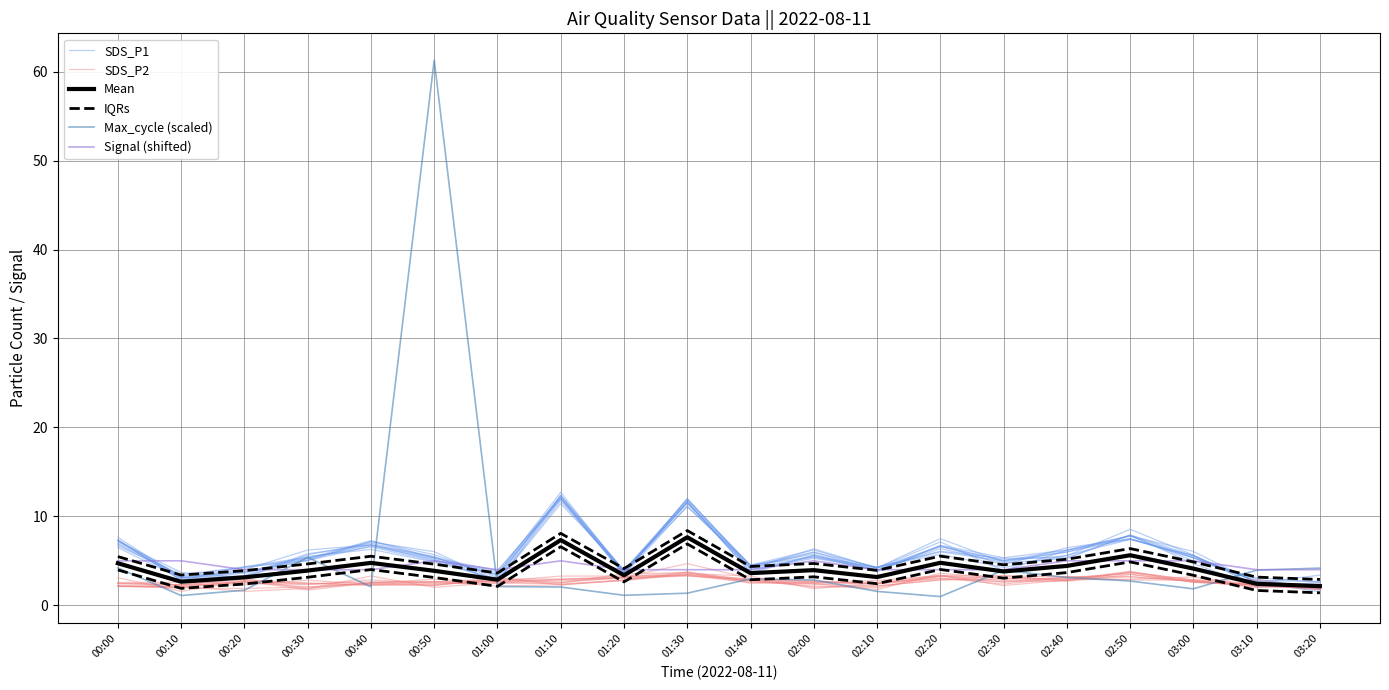

Which series has the largest total across all categories?

Max_cycle (scaled)